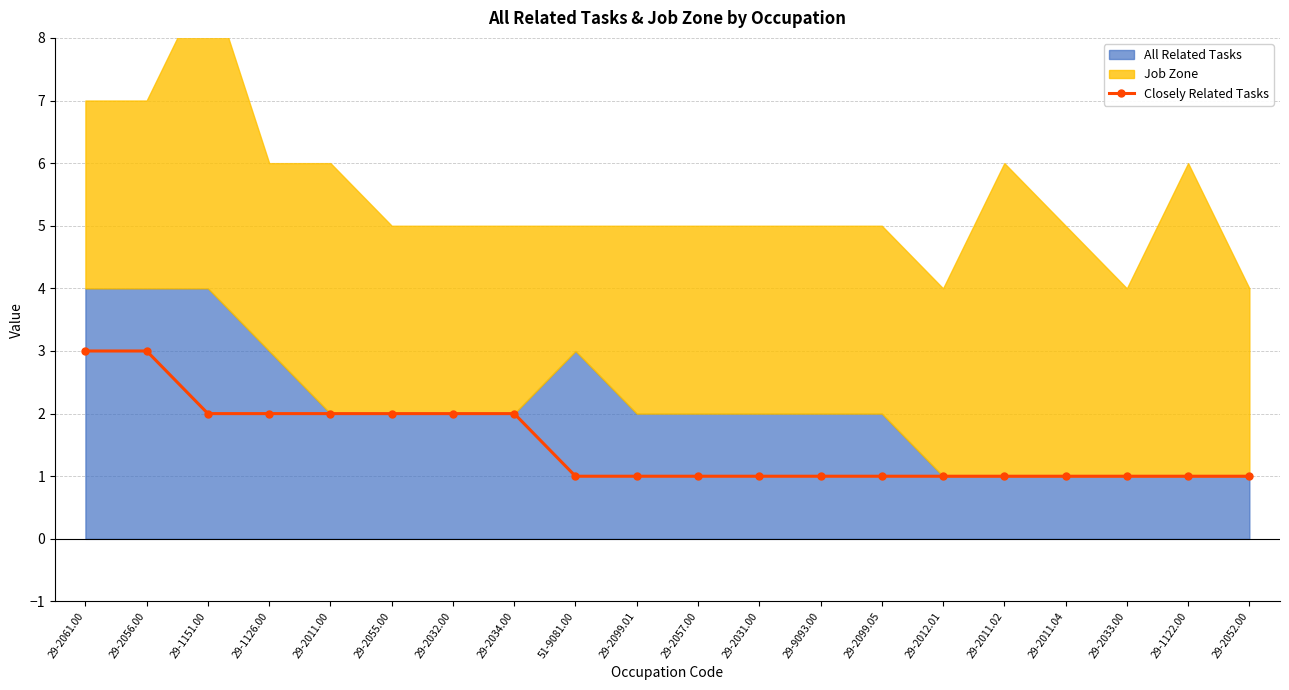

Reading right to left, list all the values displayed in this chart.

29-2052.00=1	29-1122.00=1	29-2033.00=1	29-2011.04=1	29-2011.02=1	29-2012.01=1	29-2099.05=1	29-9093.00=1	29-2031.00=1	29-2057.00=1	29-2099.01=1	51-9081.00=1	29-2034.00=2	29-2032.00=2	29-2055.00=2	29-2011.00=2	29-1126.00=2	29-1151.00=2	29-2056.00=3	29-2061.00=3